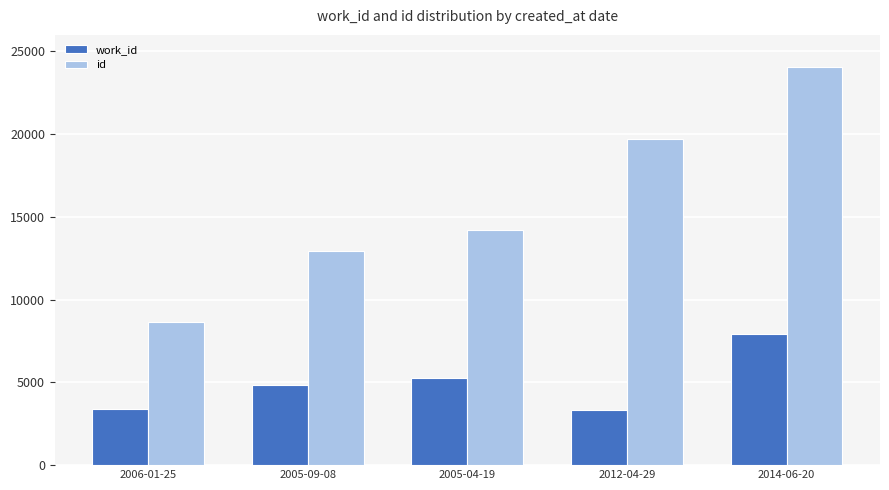

Which series has the widest spread of values?

id